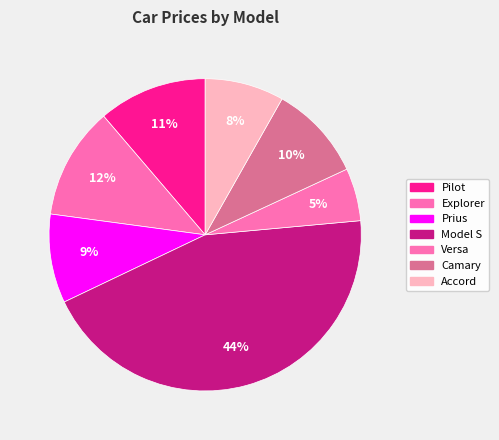

To the nearest percent, what is the combined percentage of Model S and Accord?

53%